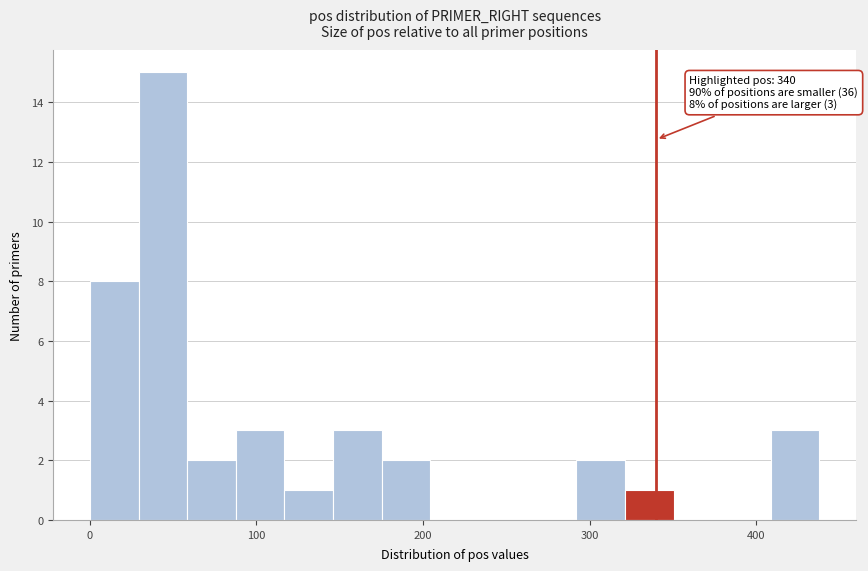

Around what value on the x-axis is the tallest bar? Give the approximate position of its centre, as read against the axis.

40